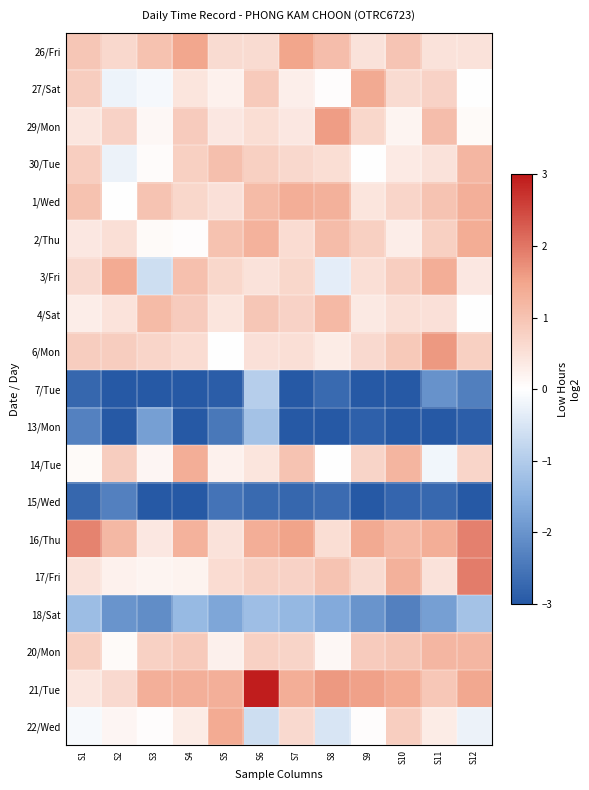

Rank the series at S2 from highest to lowest value.

3/Fri, 16/Thu, 14/Tue, 6/Mon, 29/Mon, 26/Fri, 21/Tue, 2/Thu, 4/Sat, 17/Fri, 22/Wed, 20/Mon, 1/Wed, 27/Sat, 30/Tue, 18/Sat, 15/Wed, 7/Tue, 13/Mon